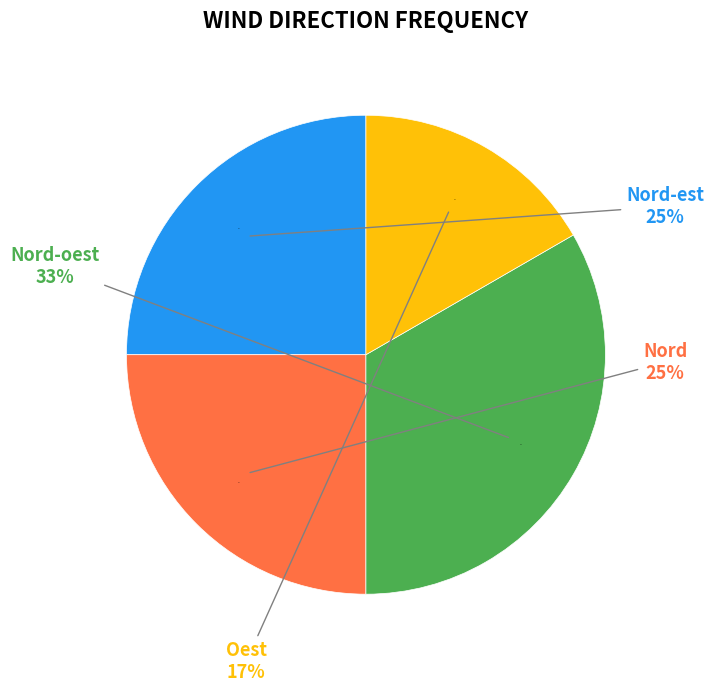

How much of the chart is everything except Nord?

75.0%